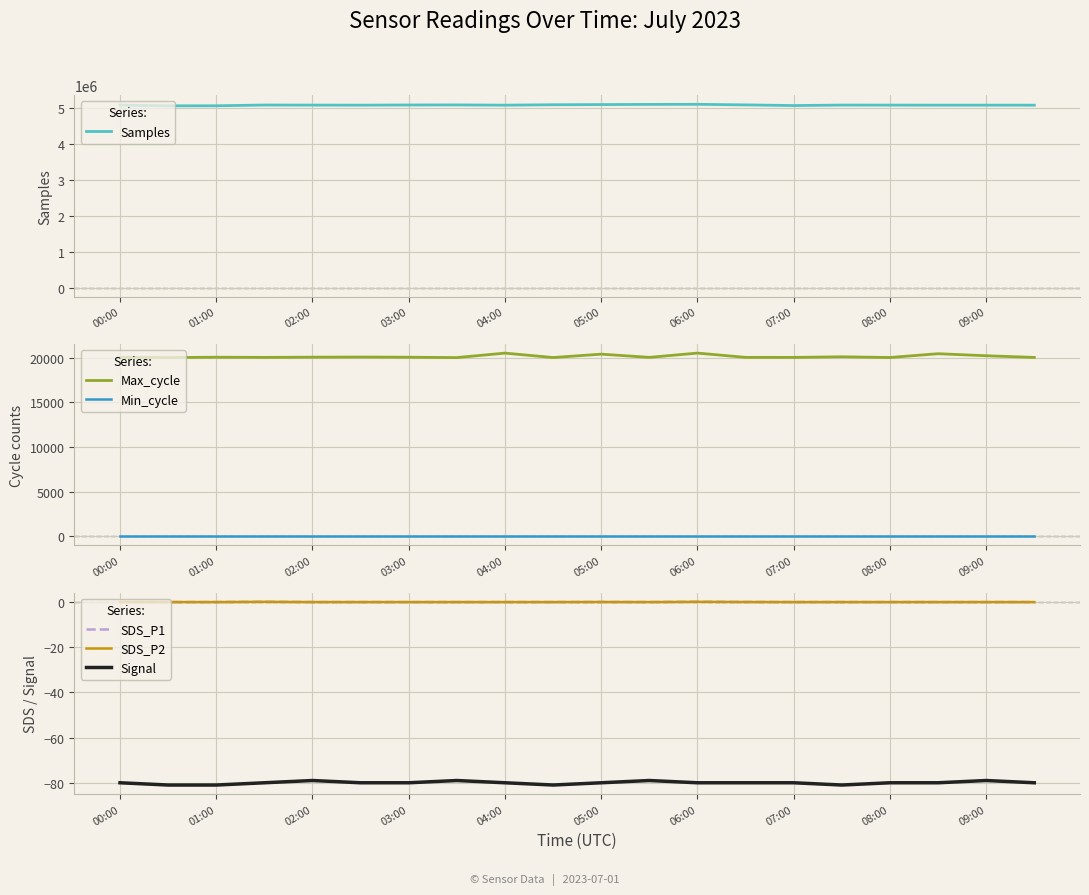

What is the smallest value displayed?

-81.0